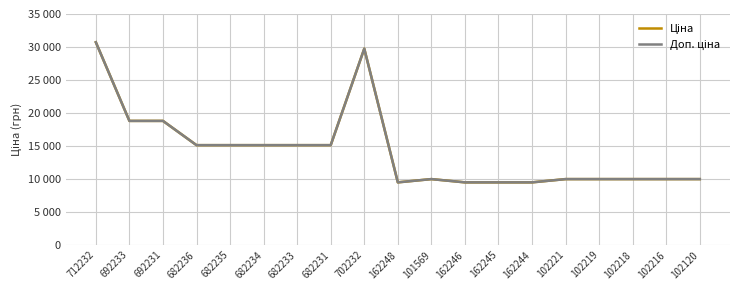

Is it true that Ціна equals 17506.5 at 712232?

False